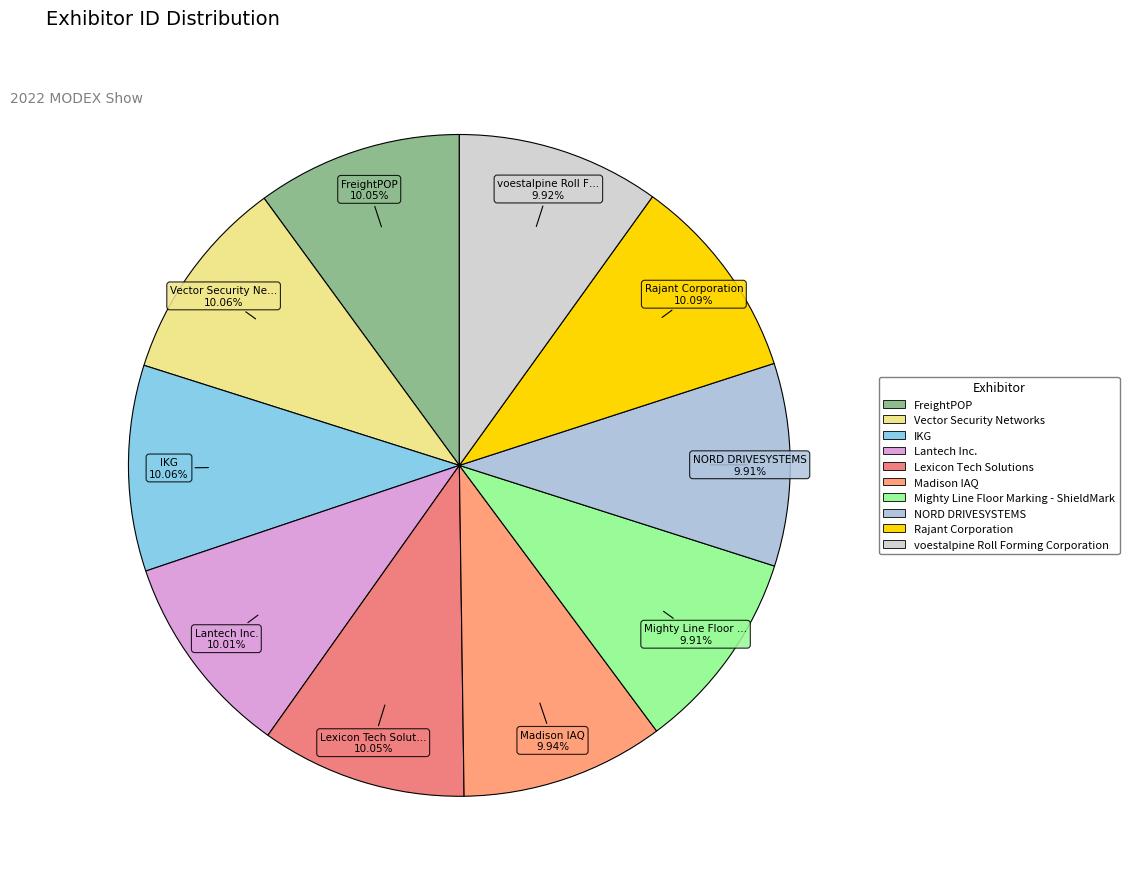

Which category has the smallest portion of the pie?

NORD DRIVESYSTEMS